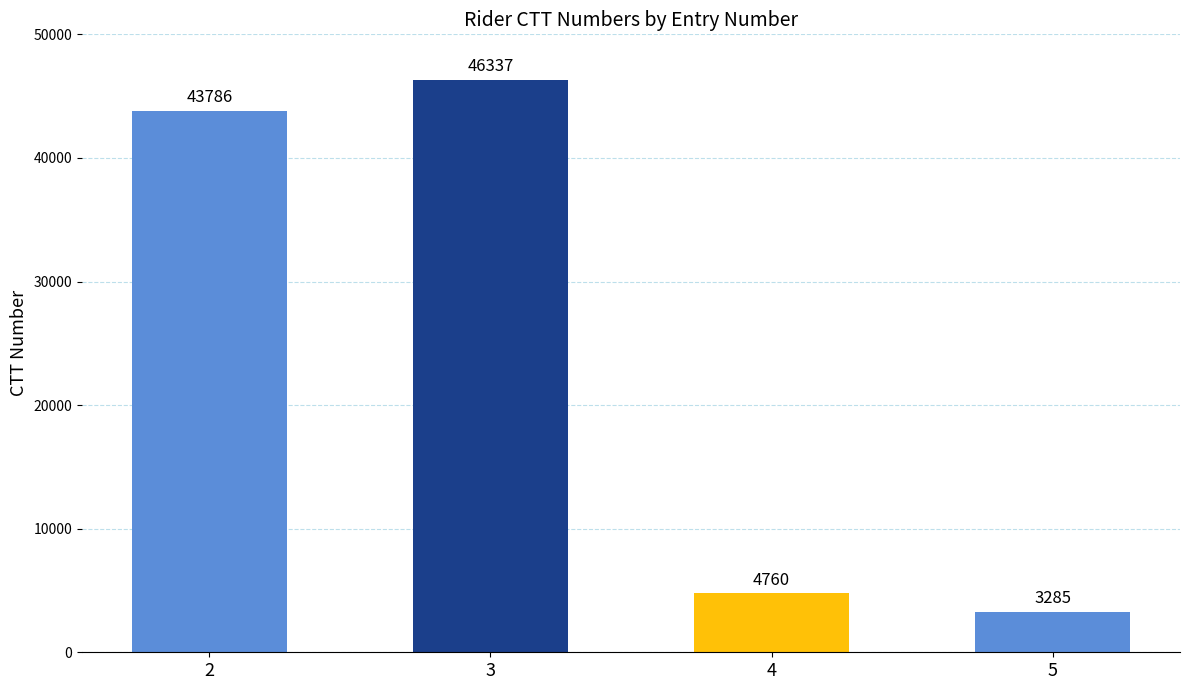

Is it true that the value at 4 is 4760?

True